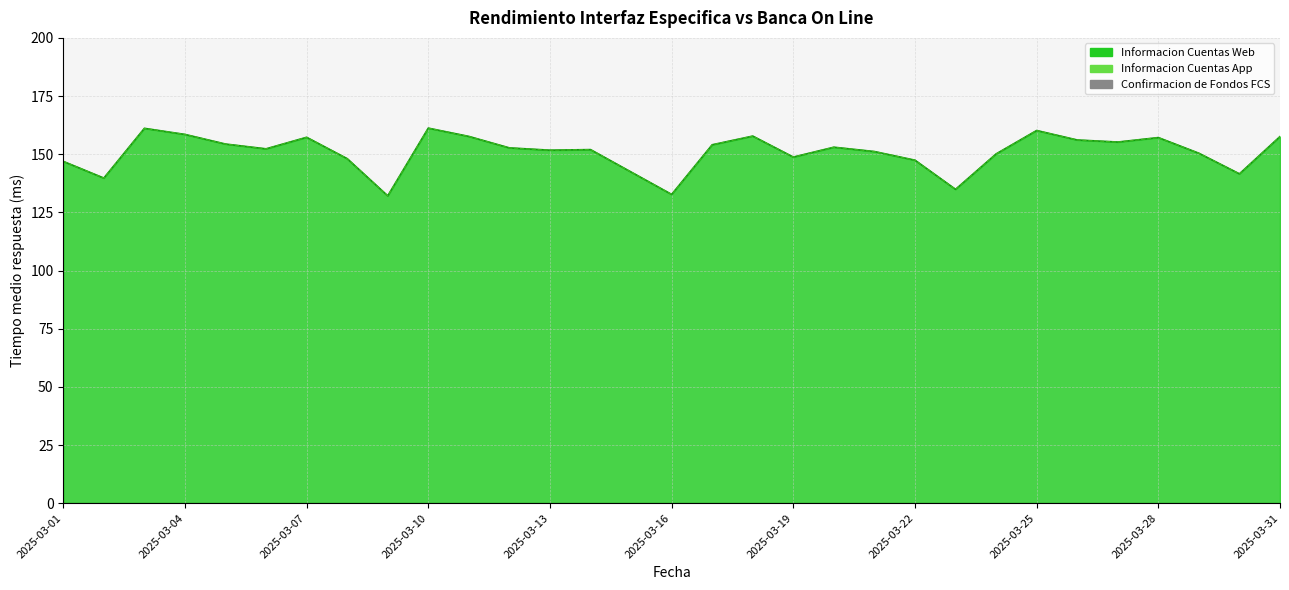

True or false: Informacion Cuentas App and Informacion Cuentas Web intersect in this chart.

False